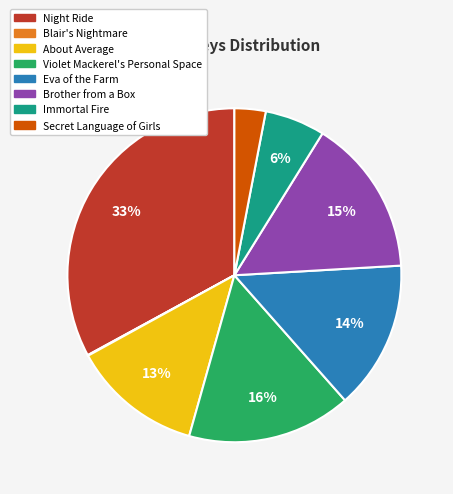

Which has a higher value, Violet Mackerel's Personal Space or Brother from a Box?

Violet Mackerel's Personal Space